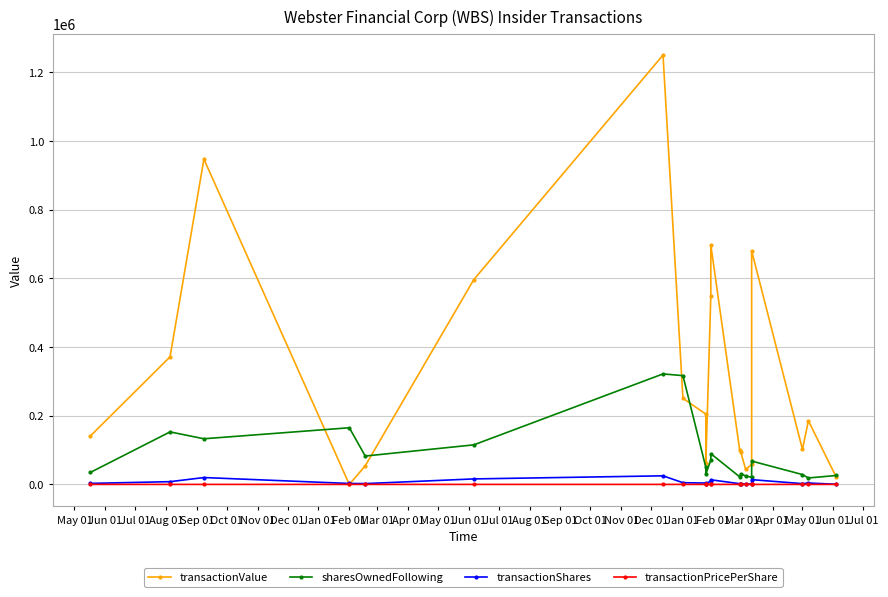

At how many categories does at least one series exceed 408511?

6